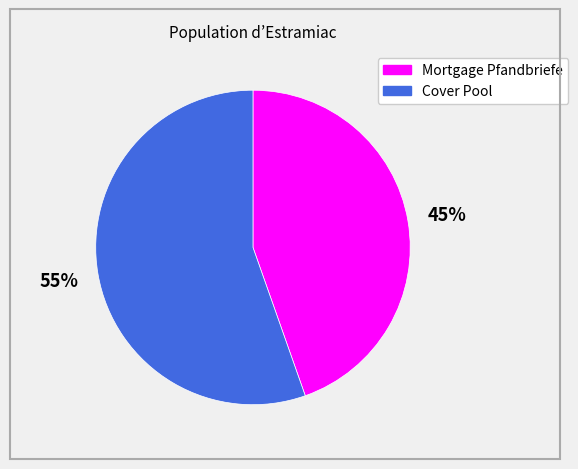

What is the ratio of the value at Mortgage Pfandbriefe to the value at Cover Pool?

0.8